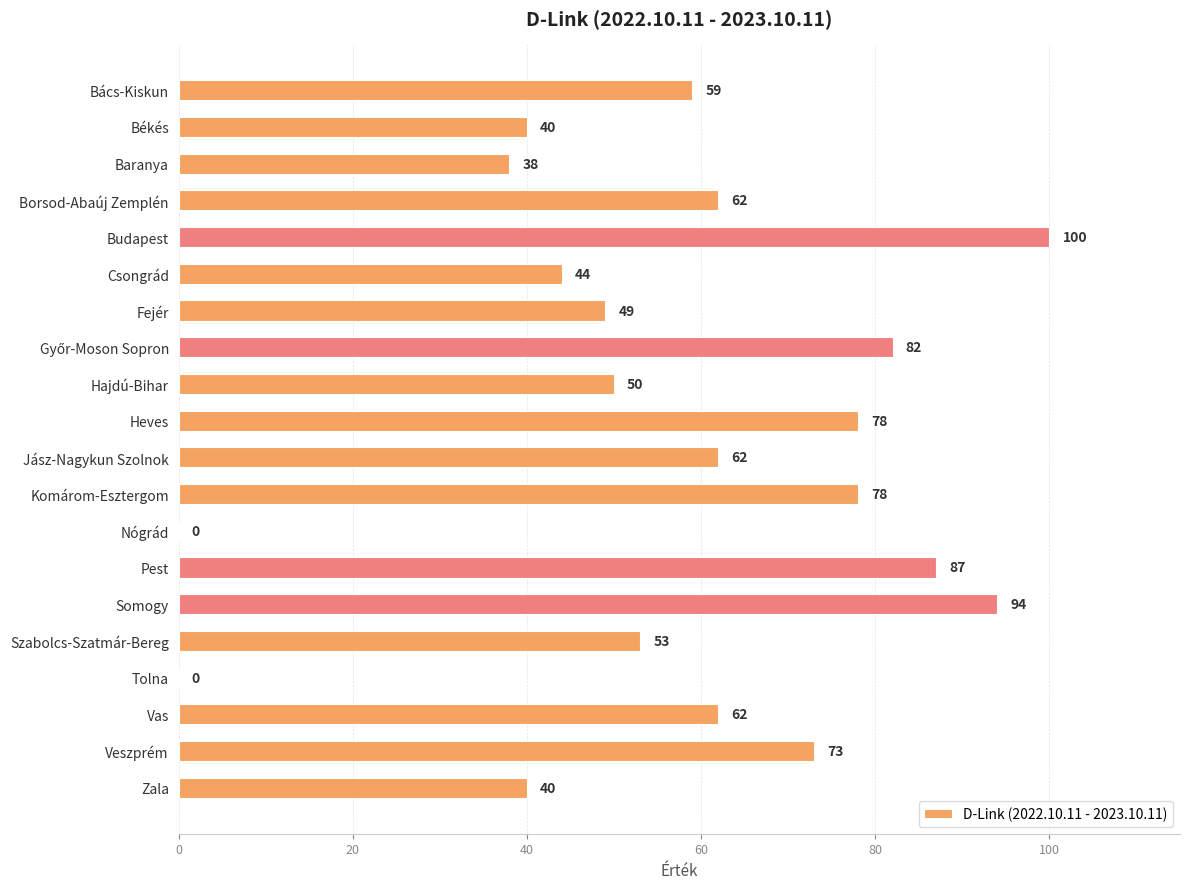

At which label is the value closest to 50?

Hajdú-Bihar